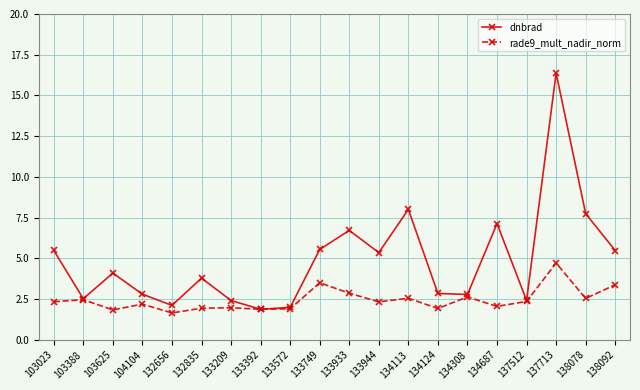

What are all the series names shown in the legend?

dnbrad, rade9_mult_nadir_norm